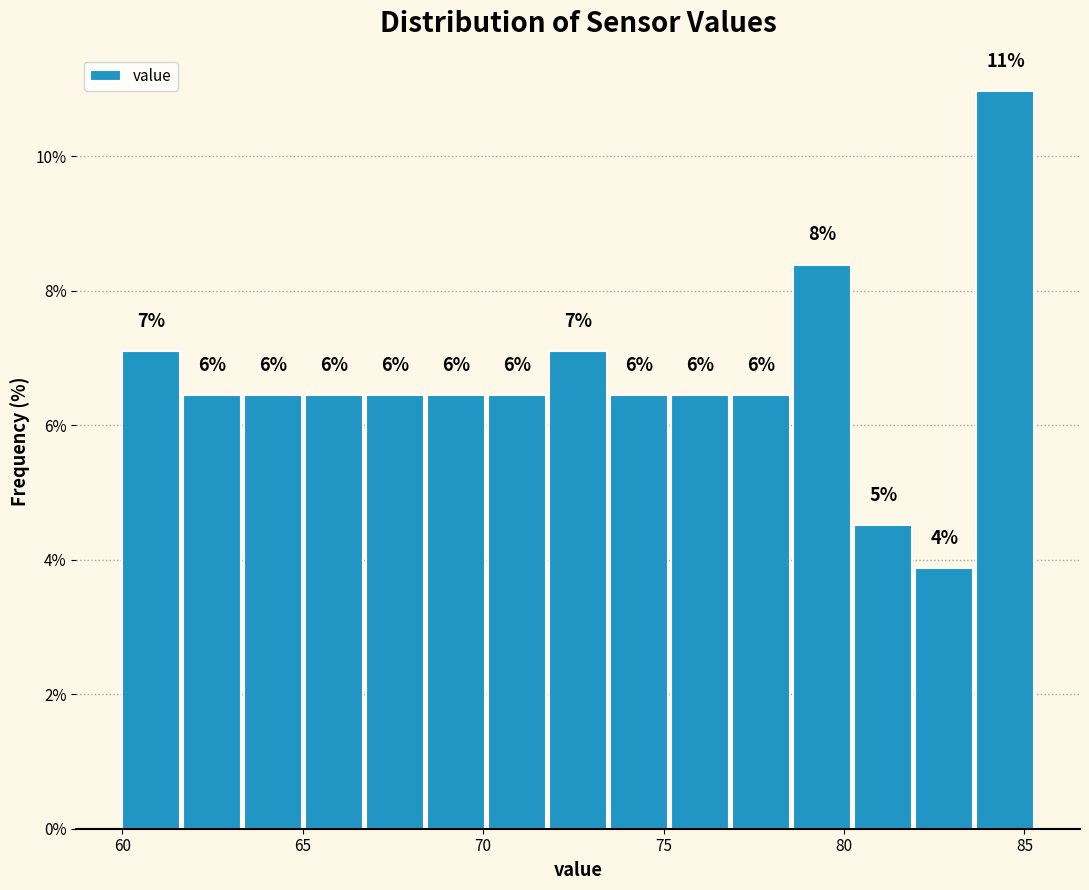

Around what value on the x-axis is the tallest bar? Give the approximate position of its centre, as read against the axis.

84.5